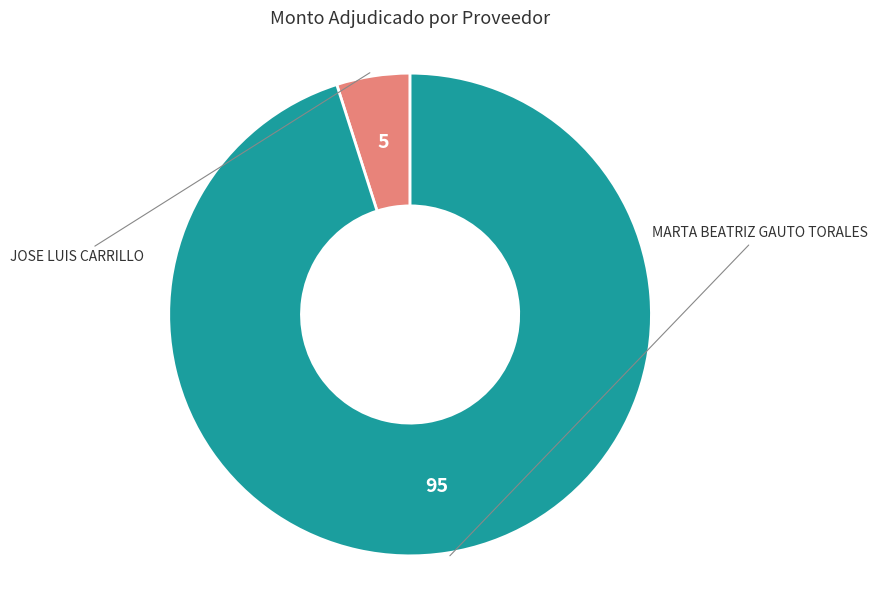

Is there any slice that represents more than half of the pie?

Yes